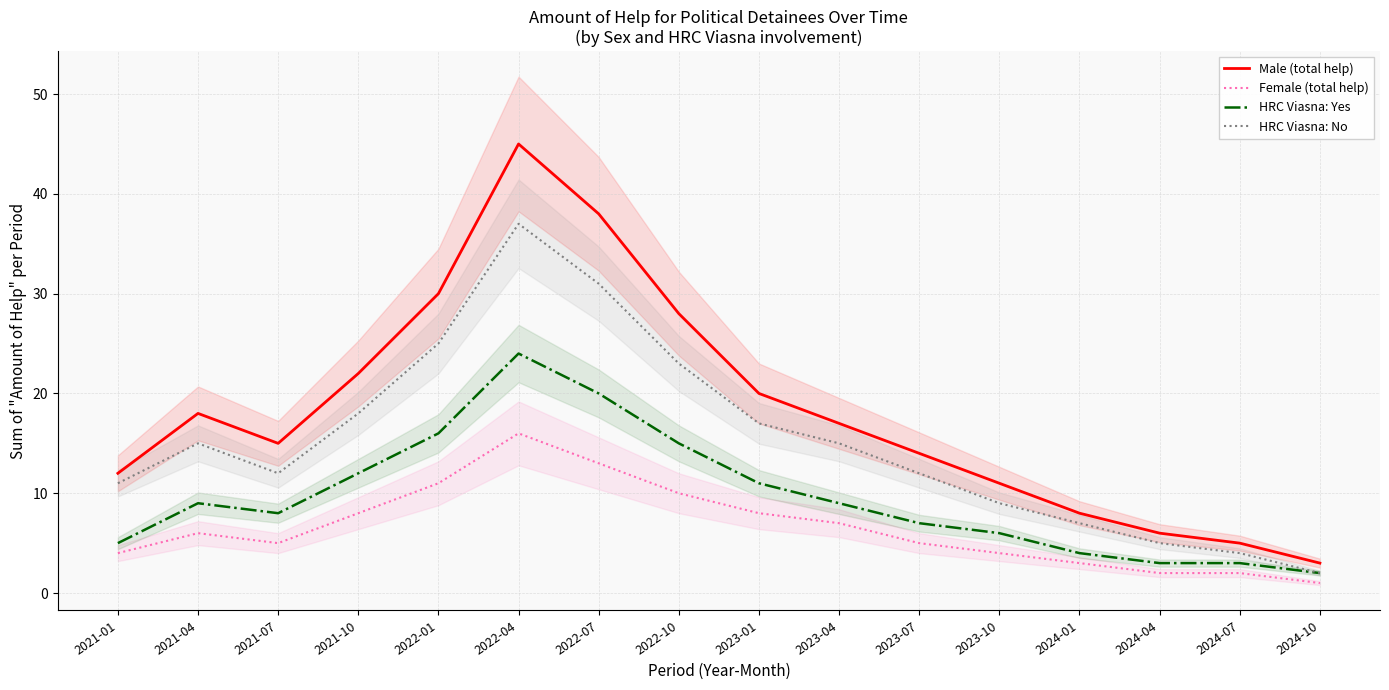

Reading left to right, transcribe all the data shown in this chart.

Male (total help): 12	18	15	22	30	45	38	28	20	17	14	11	8	6	5	3
Female (total help): 4	6	5	8	11	16	13	10	8	7	5	4	3	2	2	1
HRC Viasna: Yes: 5	9	8	12	16	24	20	15	11	9	7	6	4	3	3	2
HRC Viasna: No: 11	15	12	18	25	37	31	23	17	15	12	9	7	5	4	2